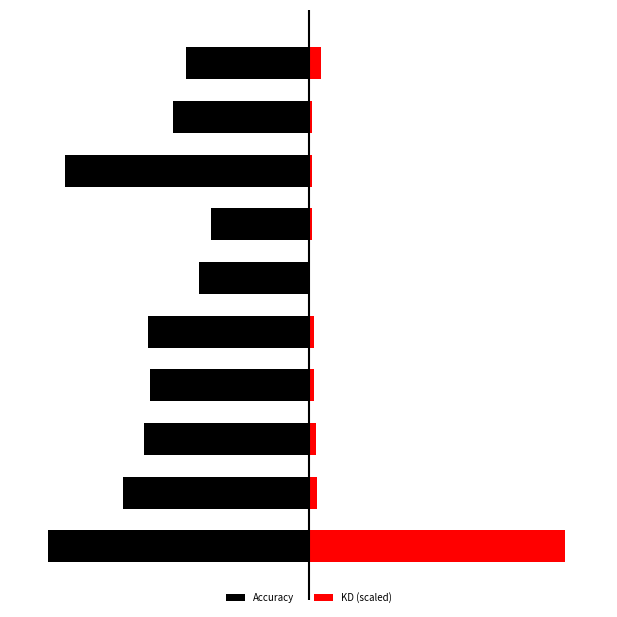

The Accuracy series shows -53.3 at 2. True or false?

False